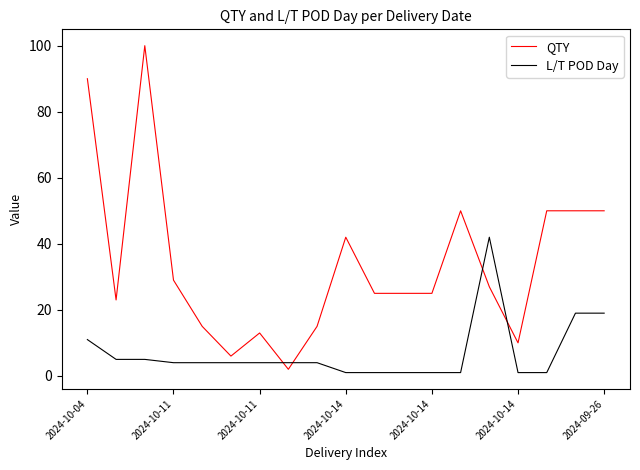

Which series has the widest spread of values?

QTY